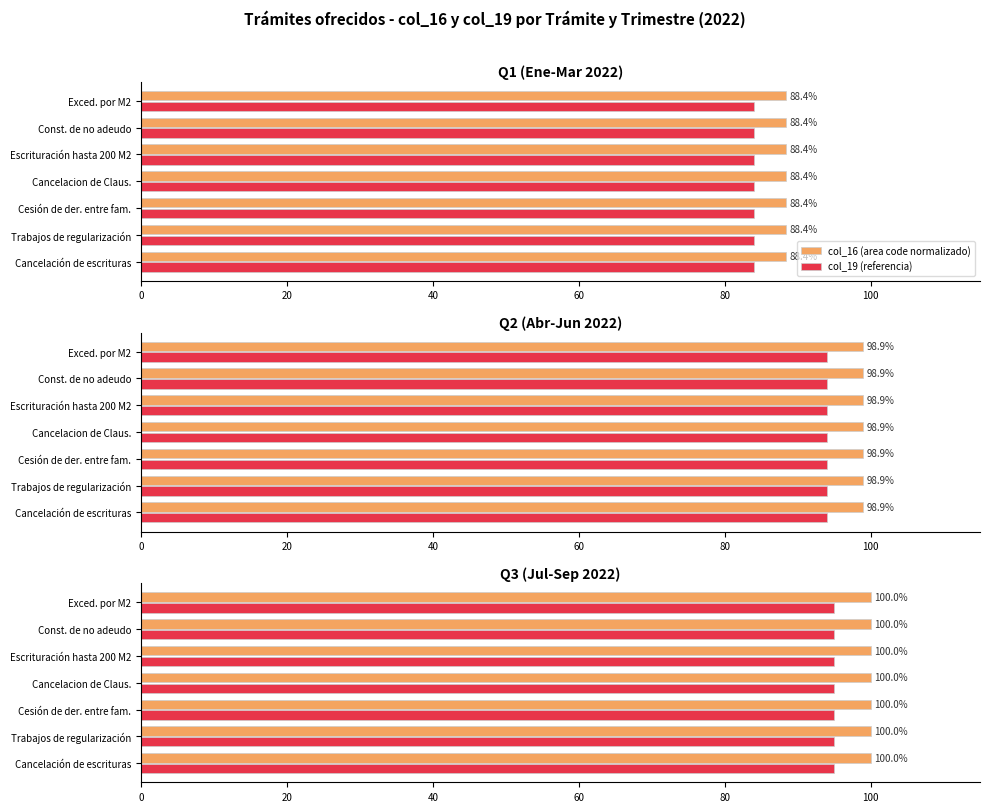

What is the value of the col_19 (referencia) bar at the 3rd from the left?

95.0